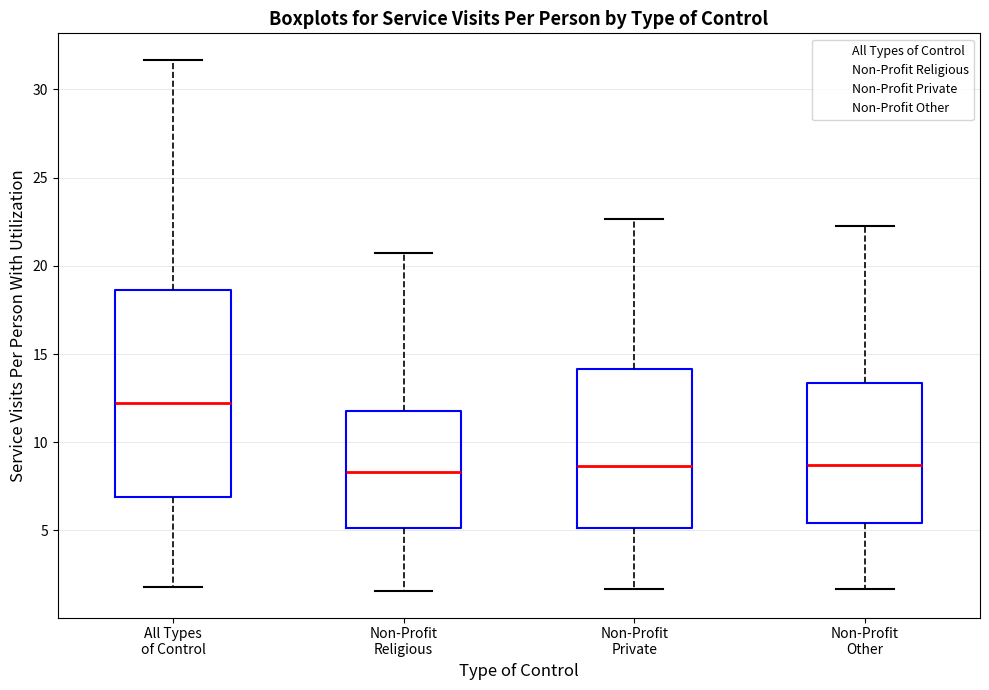

Reading left to right, read every box against the y-axis: the position of its median line, the range the box covers, and the ends of its whiskers. The values are not printed on the chart, so give them approximately, as read against the axis.

All Types of Control: median 12.0, box 7.0 to 18.5, whiskers 2.0 to 31.5
Non-Profit Religious: median 8.5, box 5.0 to 12.0, whiskers 1.5 to 20.5
Non-Profit Private: median 8.5, box 5.0 to 14.0, whiskers 1.5 to 22.5
Non-Profit Other: median 8.5, box 5.5 to 13.5, whiskers 1.5 to 22.0